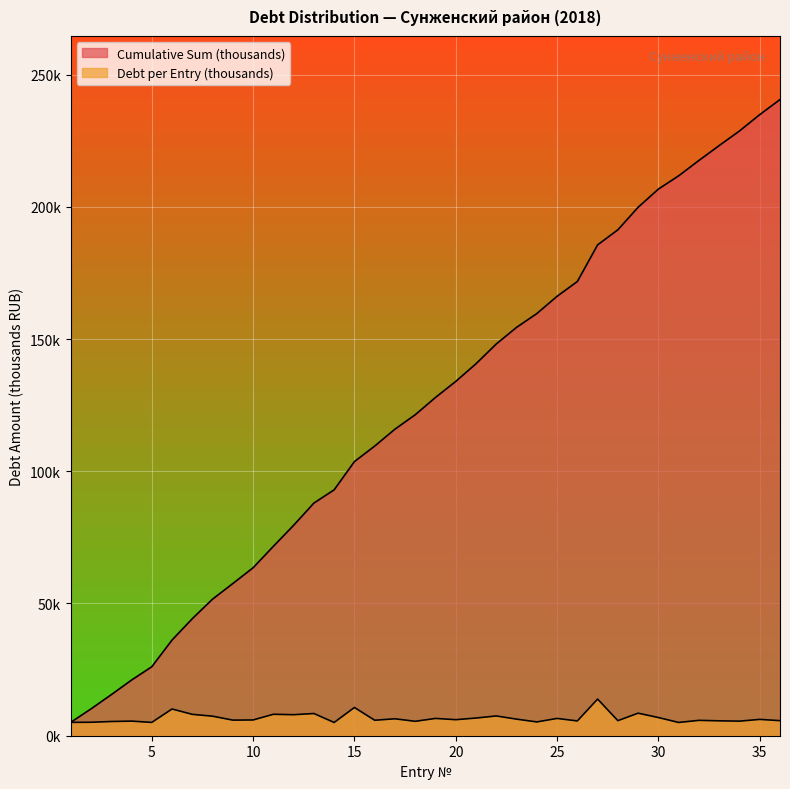

Which category has the highest value in the Debt per Entry (thousands) series?

27